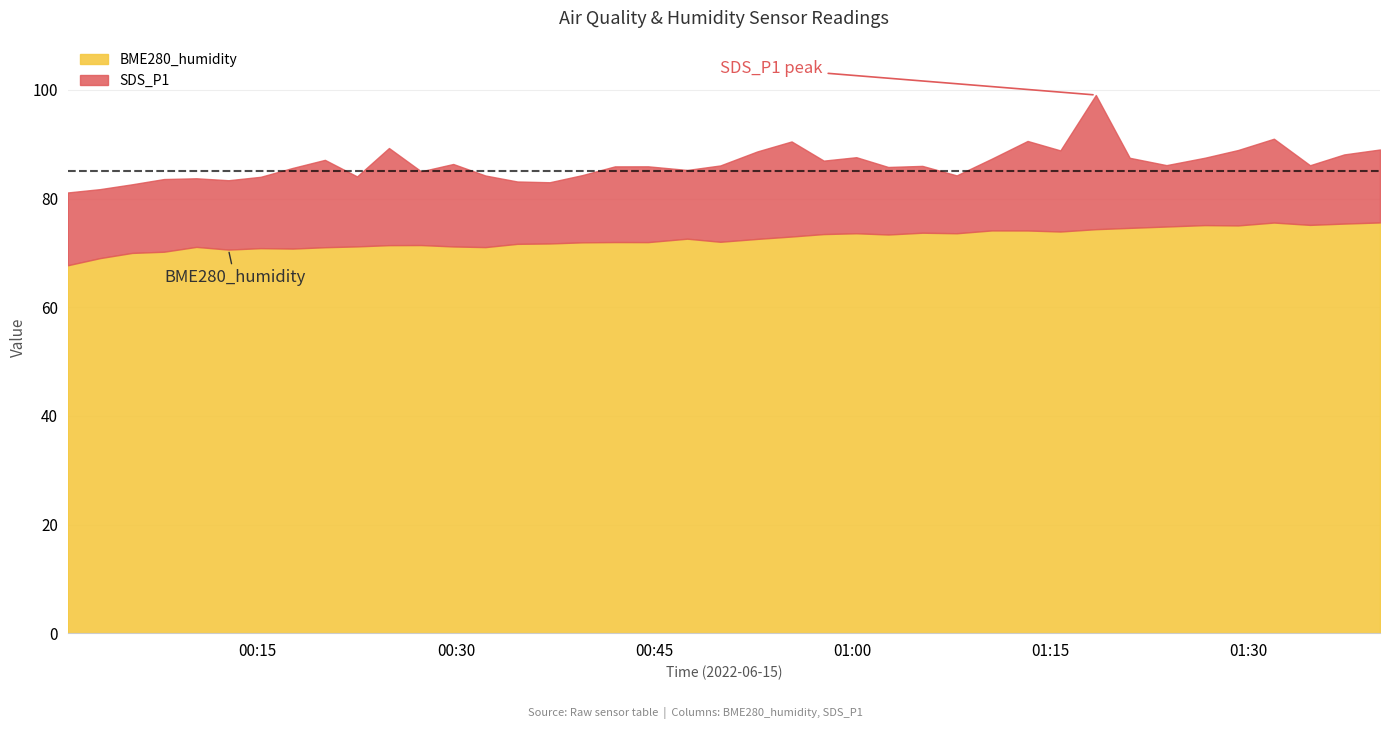

What is the sum of the BME280_humidity values at 2022/06/15 01:21:01 and 2022/06/15 01:02:44?

148.0